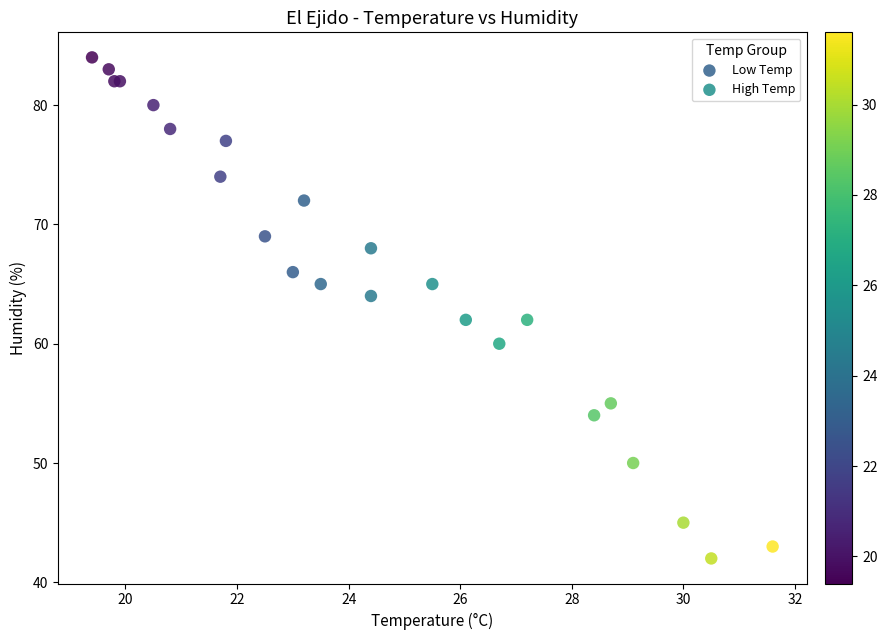

Which series has the widest spread of Y values?

High Temp